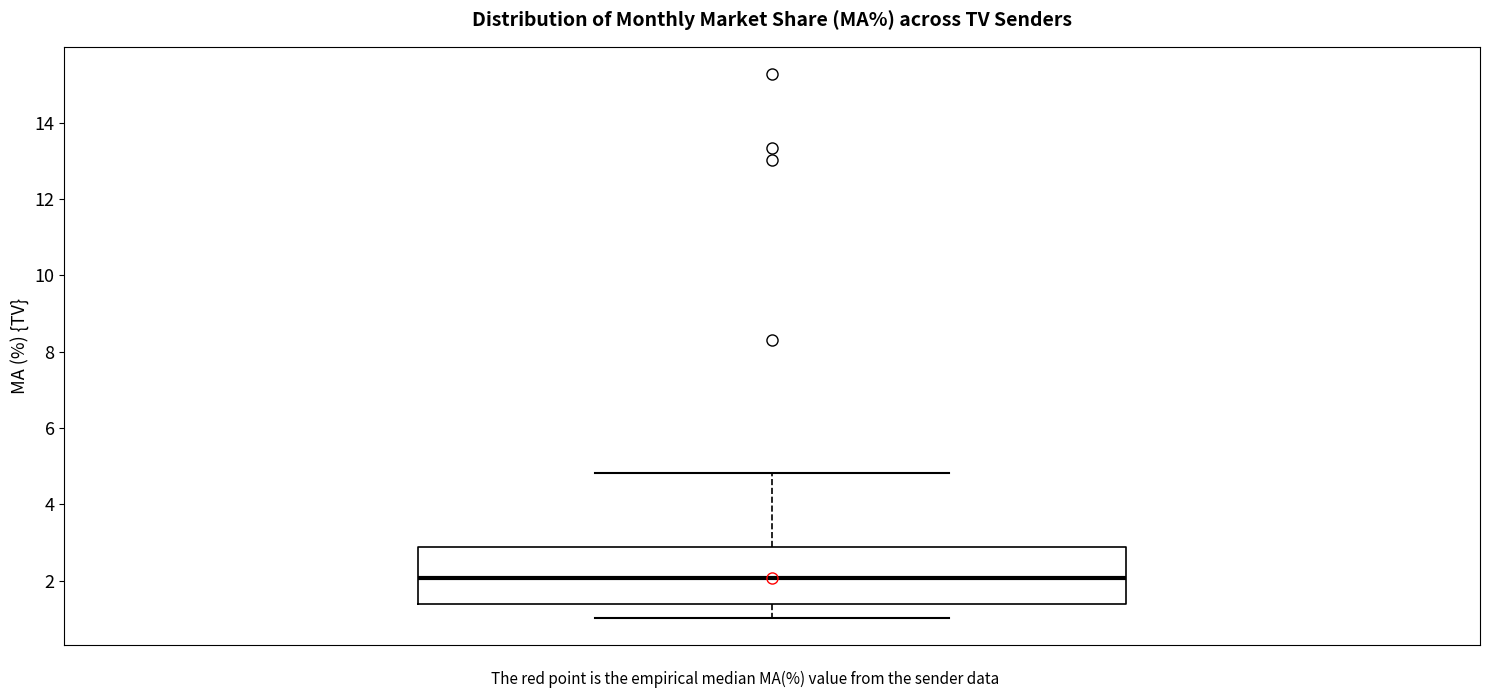

Where does the upper whisker of the box end on the y-axis? The values are not printed on the chart, so give them approximately, as read against the axis.

4.8